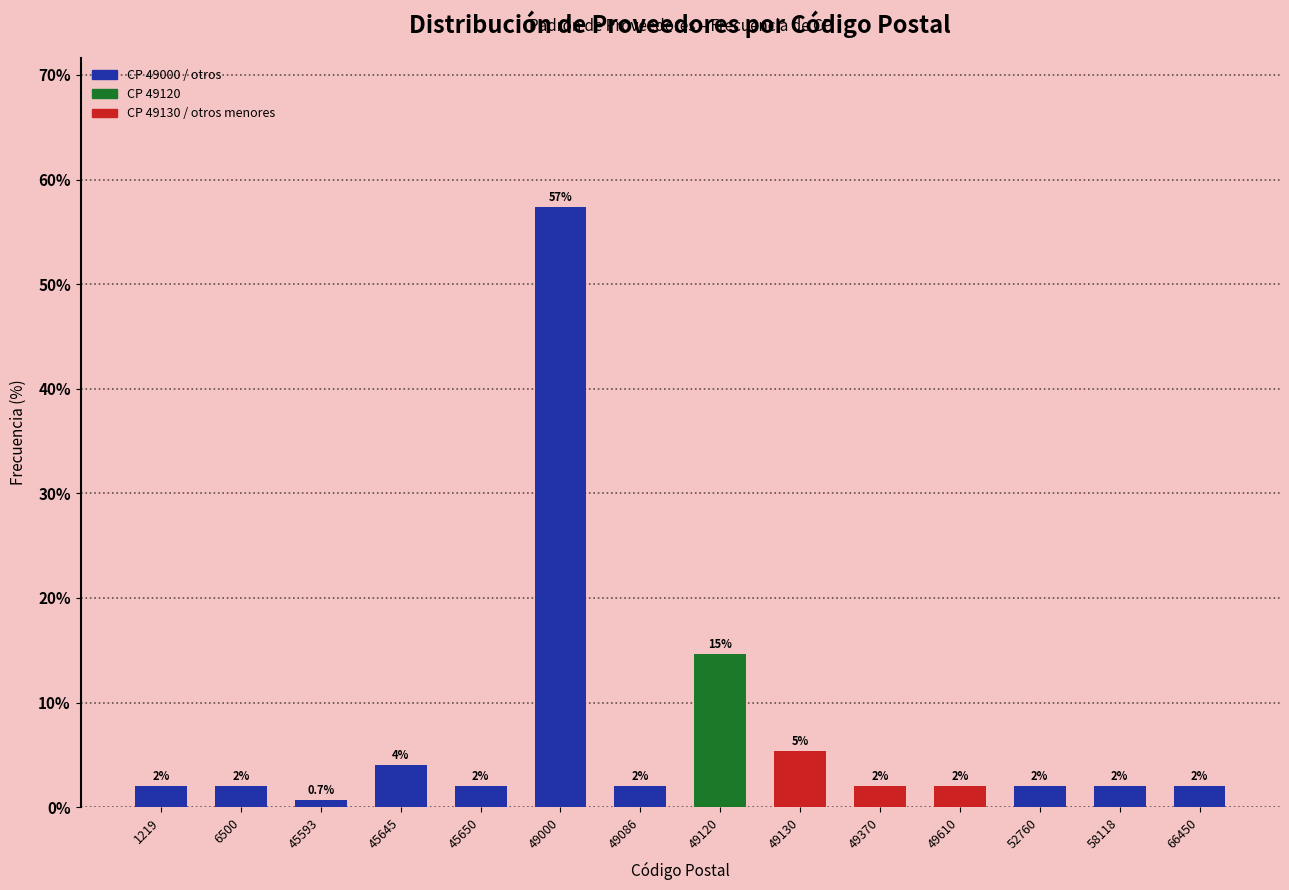

What is the value of the 10th bar from the left?

2.0